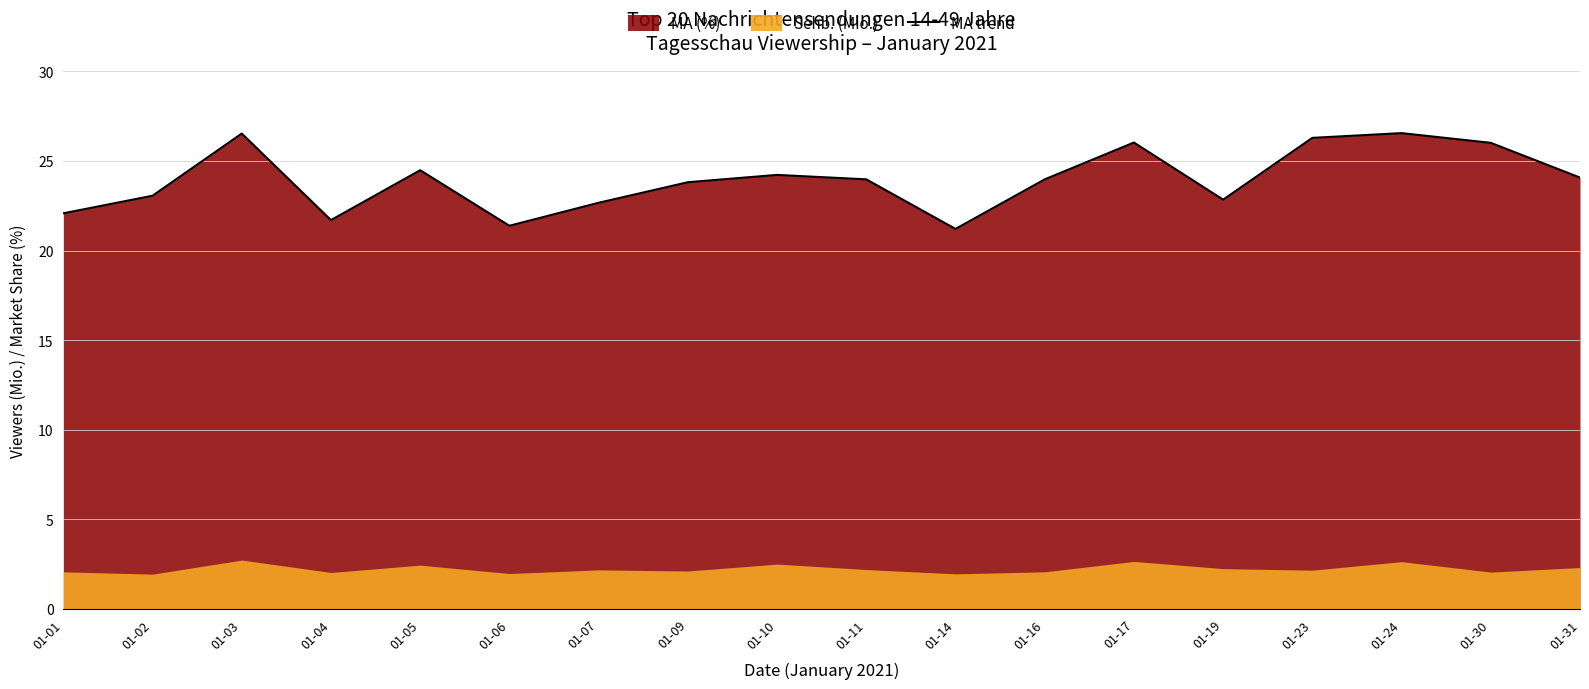

What is the average value?

23.9